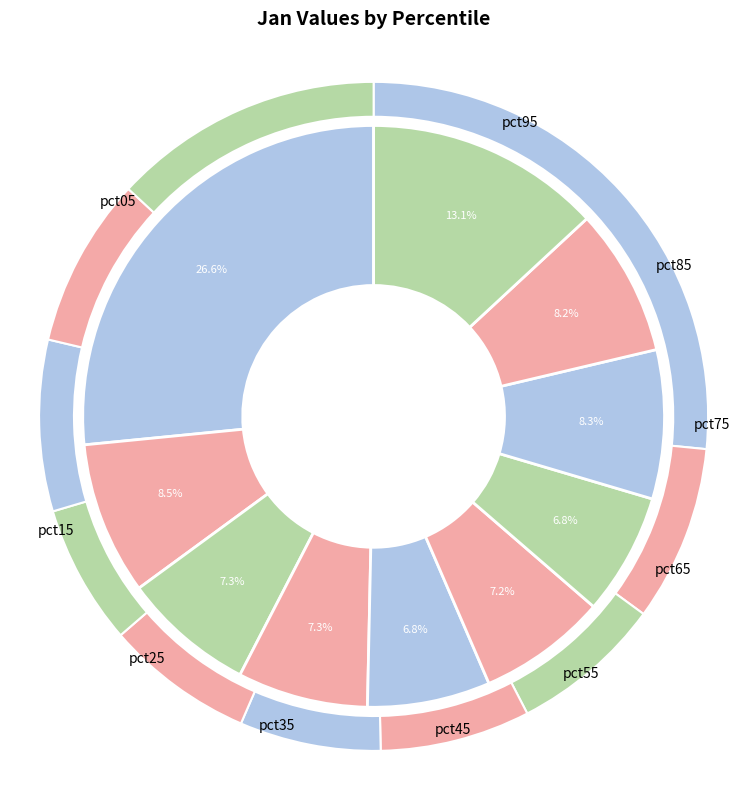

To the nearest percent, what is the combined percentage of pct75 and pct65?

15%